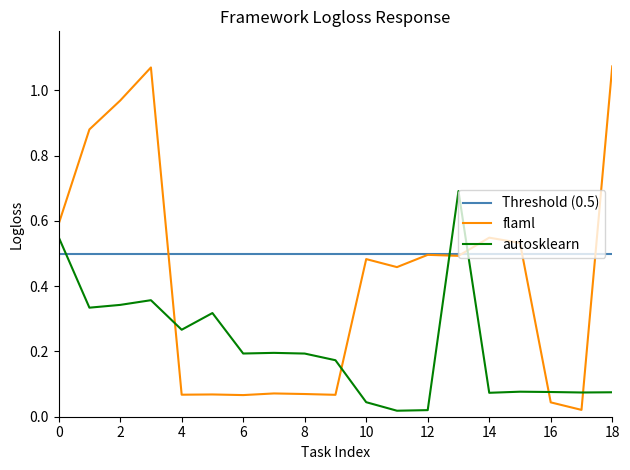

List the series in order of their overall mean, highest first.

Threshold (0.5), flaml, autosklearn